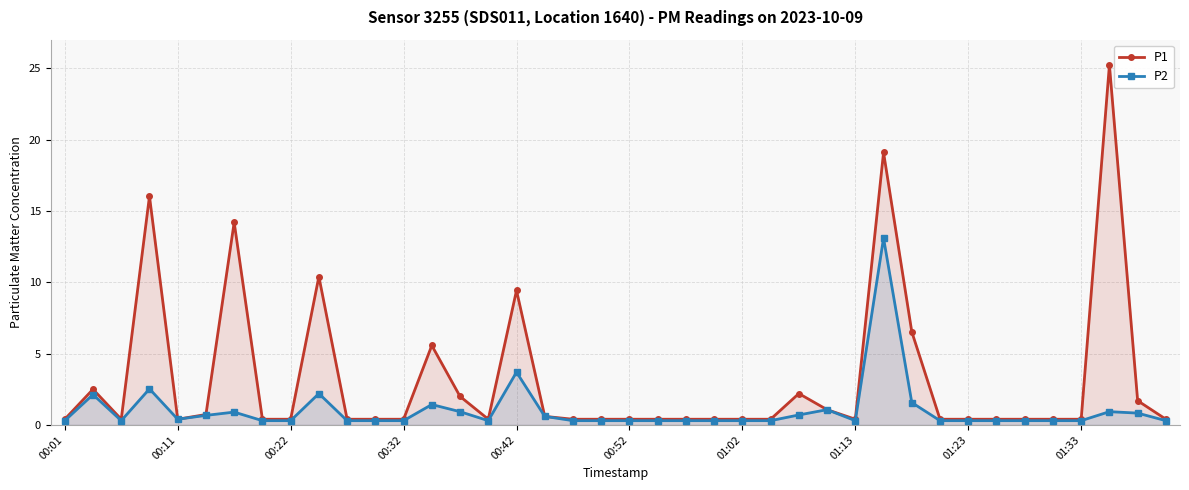

Which series has the largest range (max minus min)?

P1